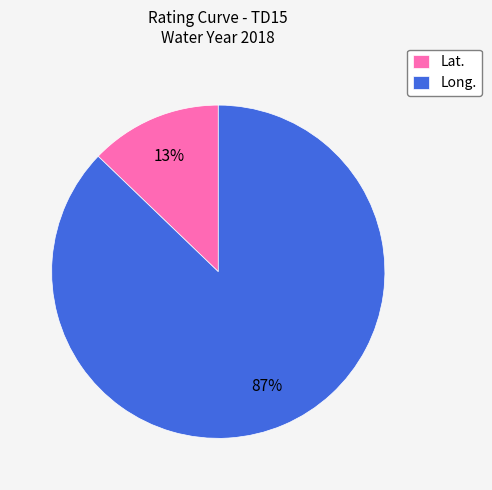

Count the number of slices in the pie.

2